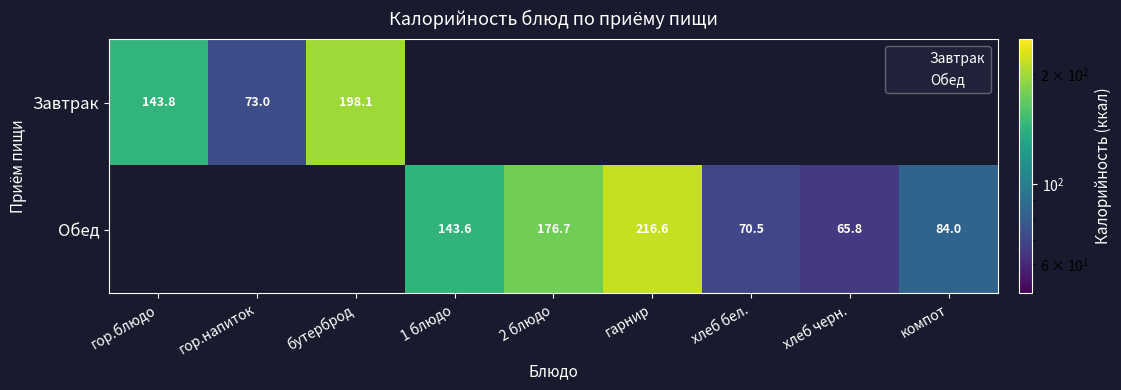

Which series changed the most between 1 блюдо and гарнир?

Обед